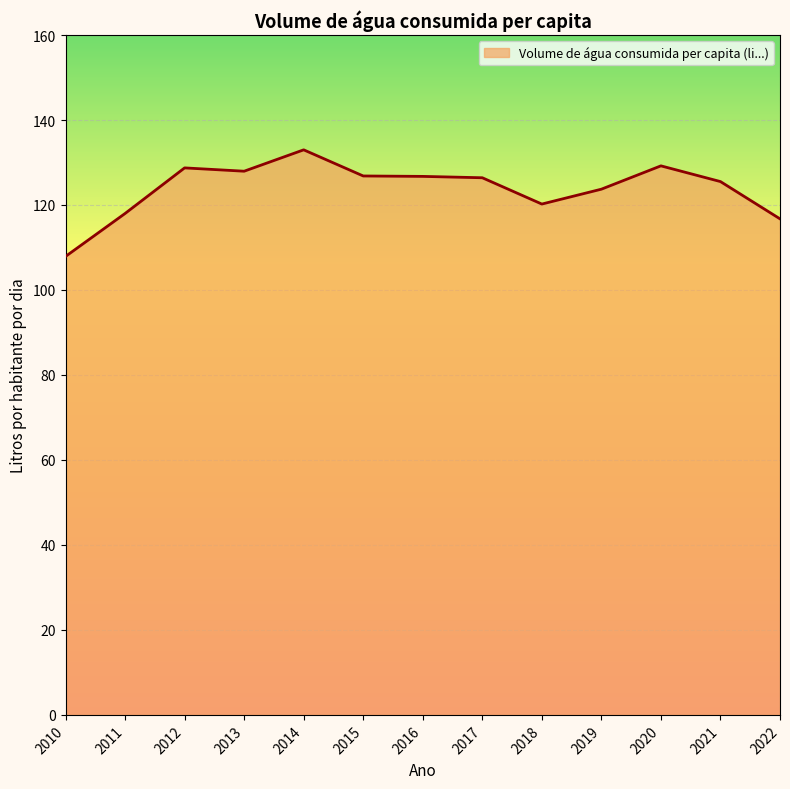

What value does the data have at 2014?

133.0